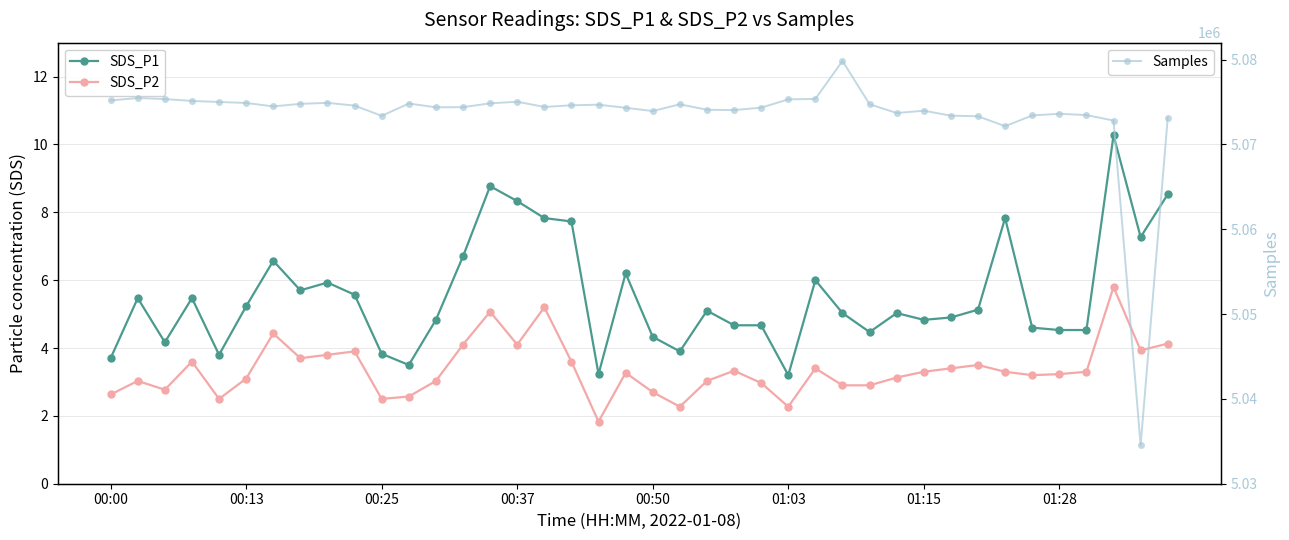

Is this an area chart (filled region under the line)?

No